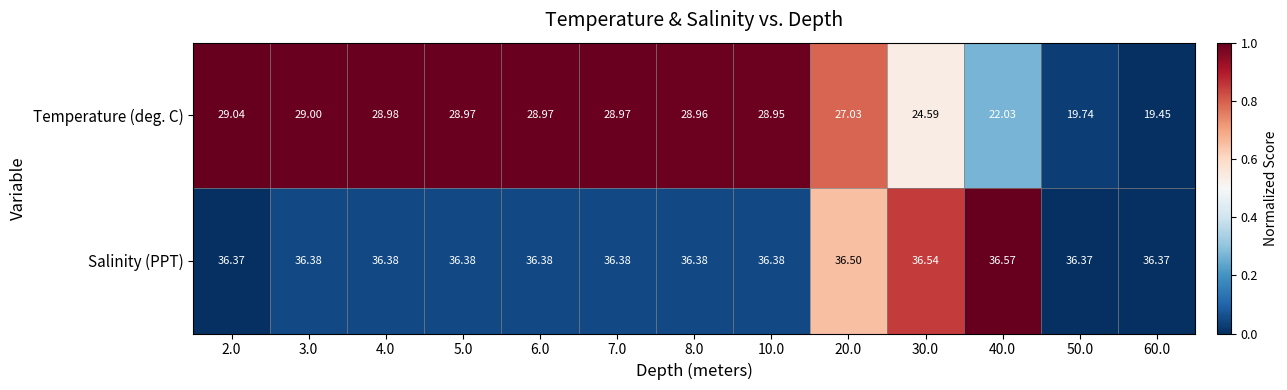

List the series in order of their peak value, lowest first.

Temperature (deg. C), Salinity (PPT)